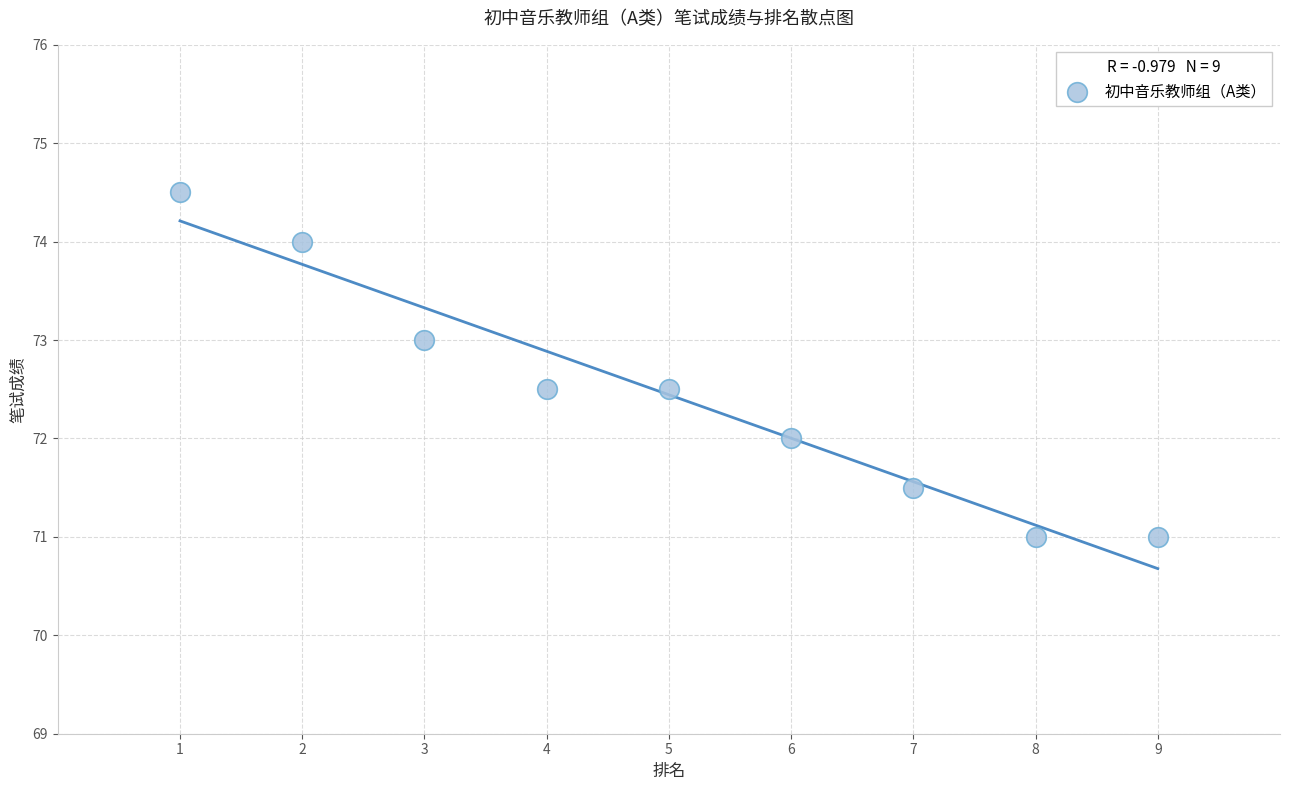

What is the average X value?

5.0